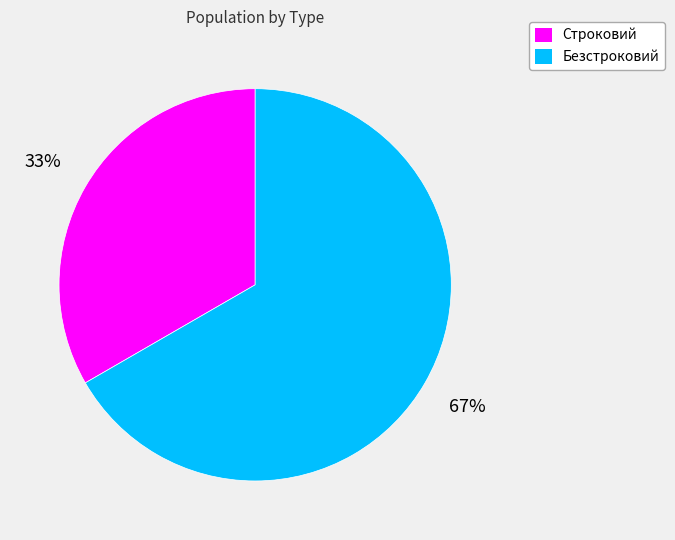

Do Строковий and Безстроковий together represent more than half of the pie?

Yes